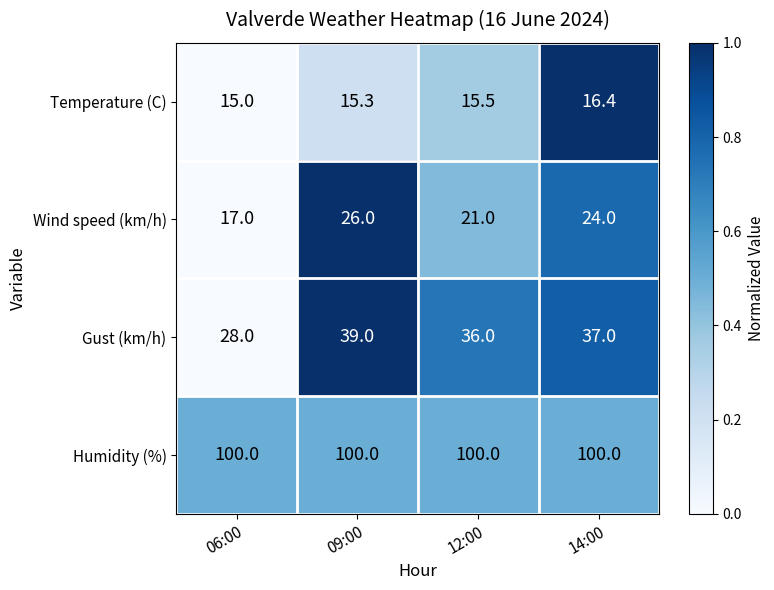

True or false: Wind speed (km/h) has a value of 5.7 at 14:00.

False